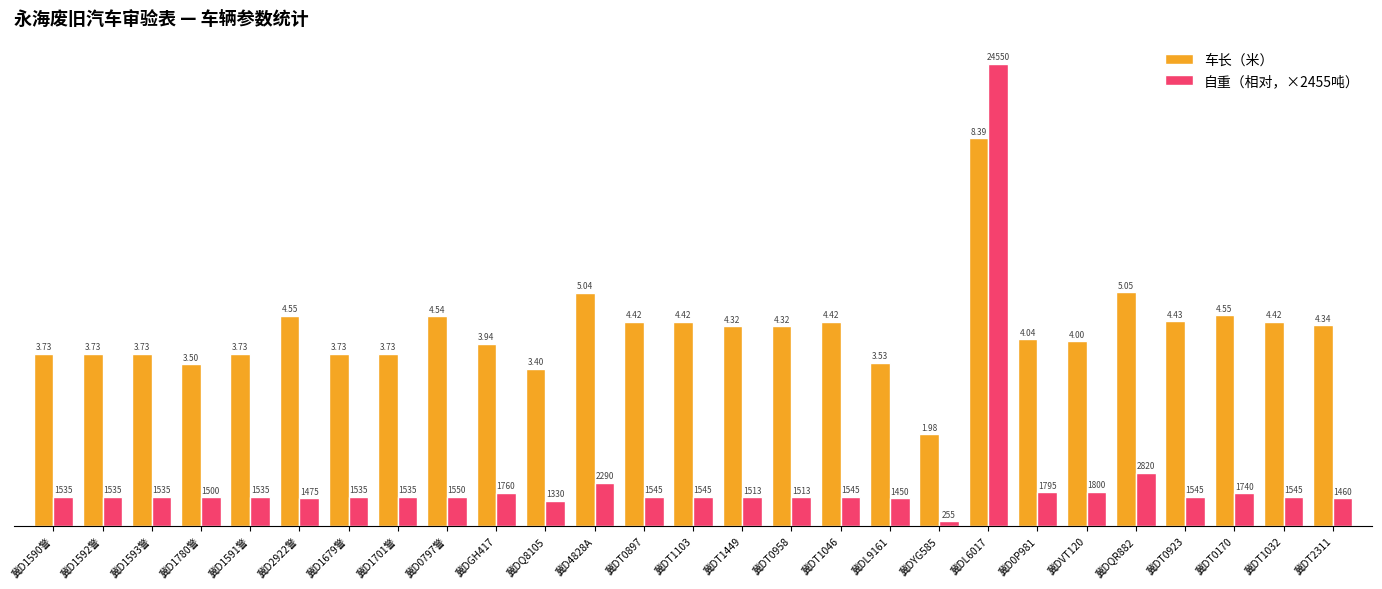

Count the number of categories in the chart.

27